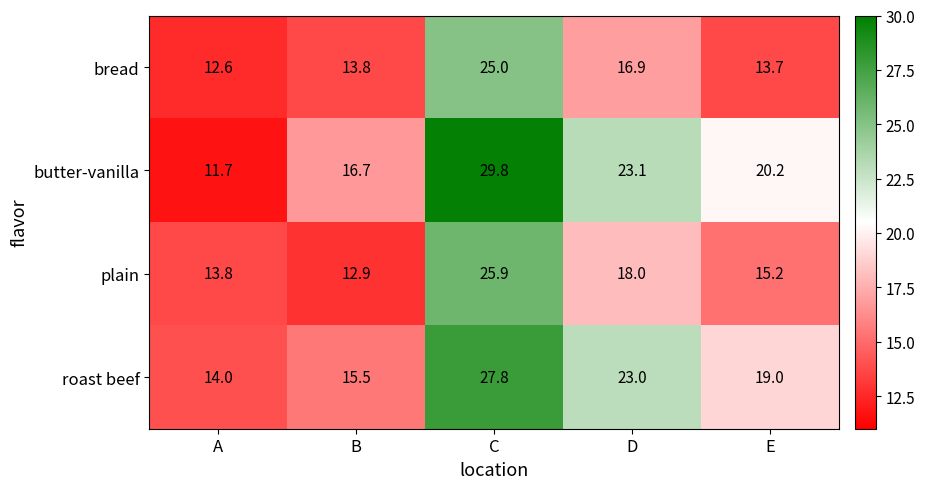

Read the plain value at C.

25.9